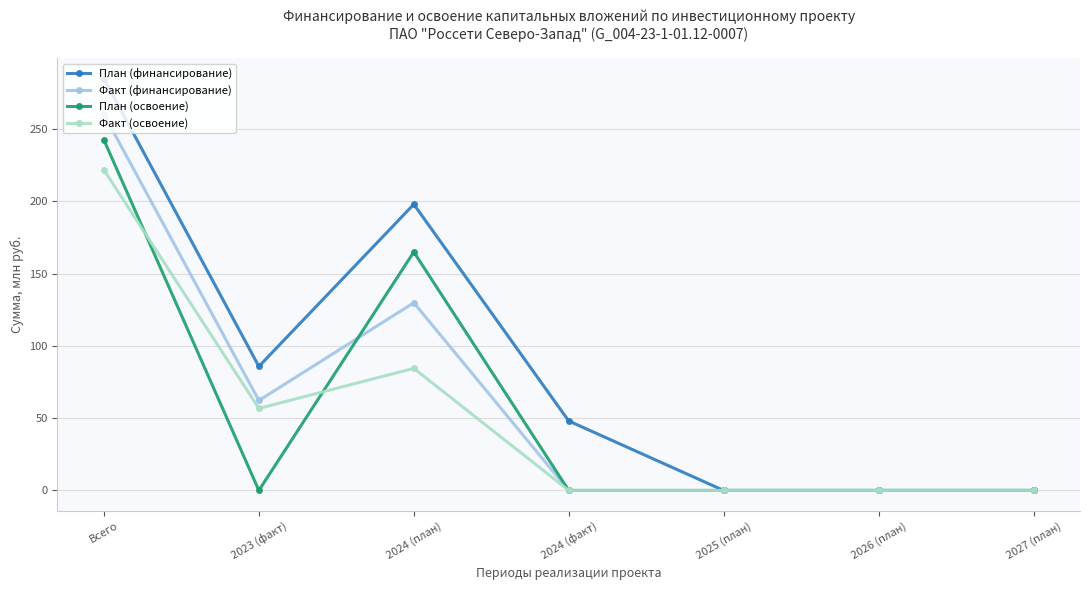

Reading left to right, what are all the values shown in this chart?

План (финансирование): 284.9	85.8	198.0	48.1	0.0	0.0	0.0
Факт (финансирование): 260.2	62.2	129.8	0.0	0.0	0.0	0.0
План (освоение): 242.4	0.0	165.0	0.0	0.0	0.0	0.0
Факт (освоение): 221.7	56.8	84.5	0.0	0.0	0.0	0.0